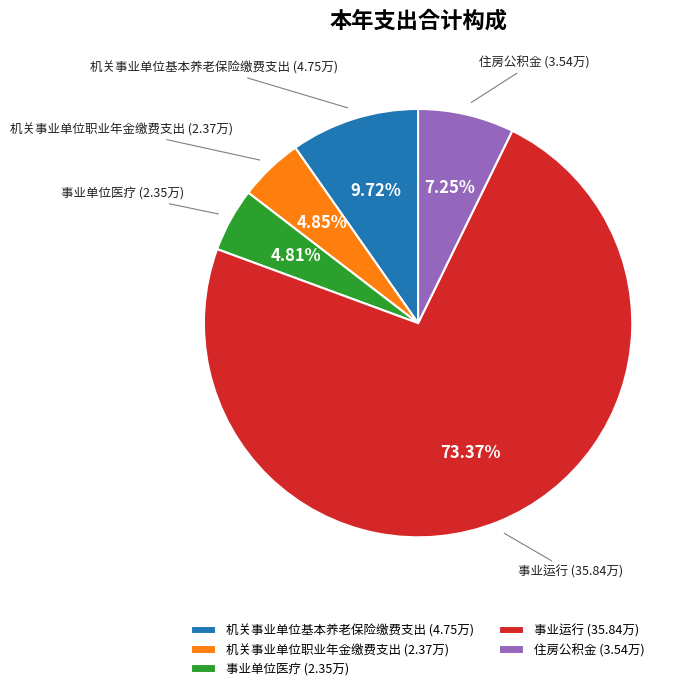

Is the sum of 事业运行 and 机关事业单位基本养老保险缴费支出 greater than half?

Yes